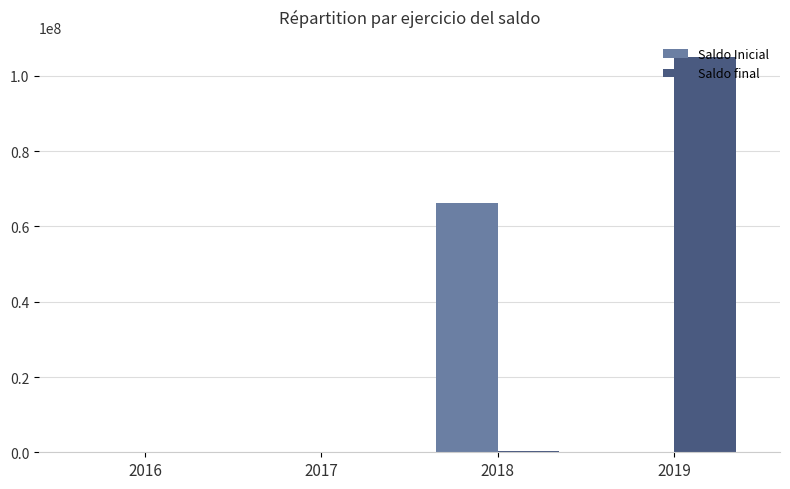

At which category is the sum across all series the highest?

2019